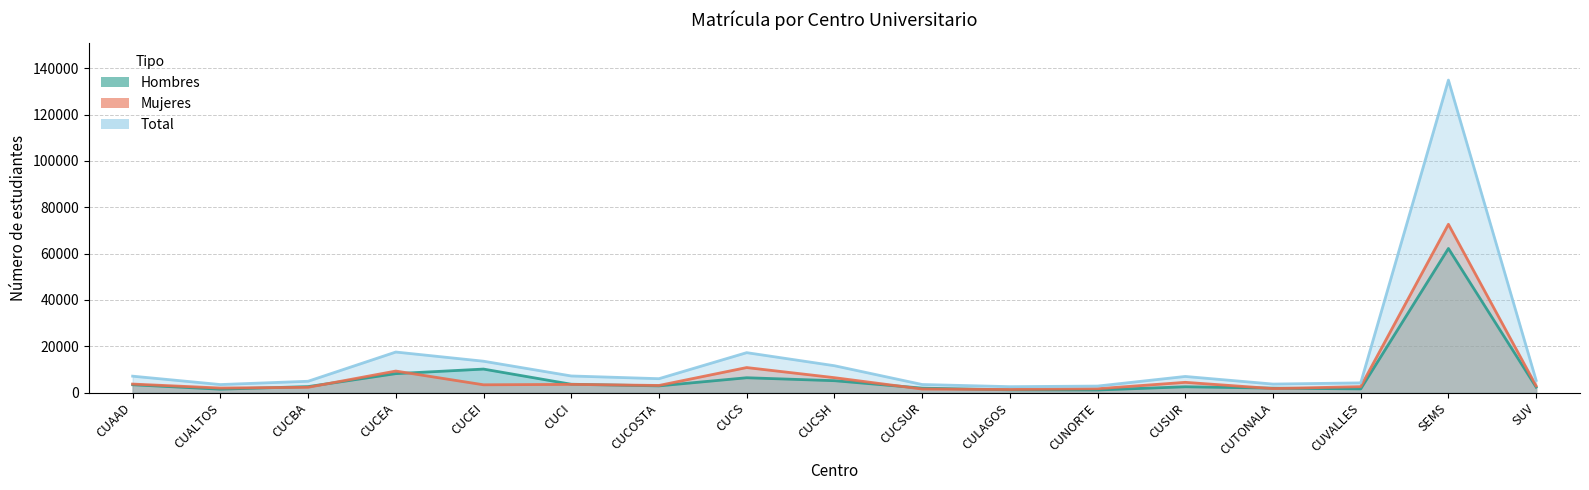

True or false: Mujeres has more than 1 points higher than both neighbors.

True